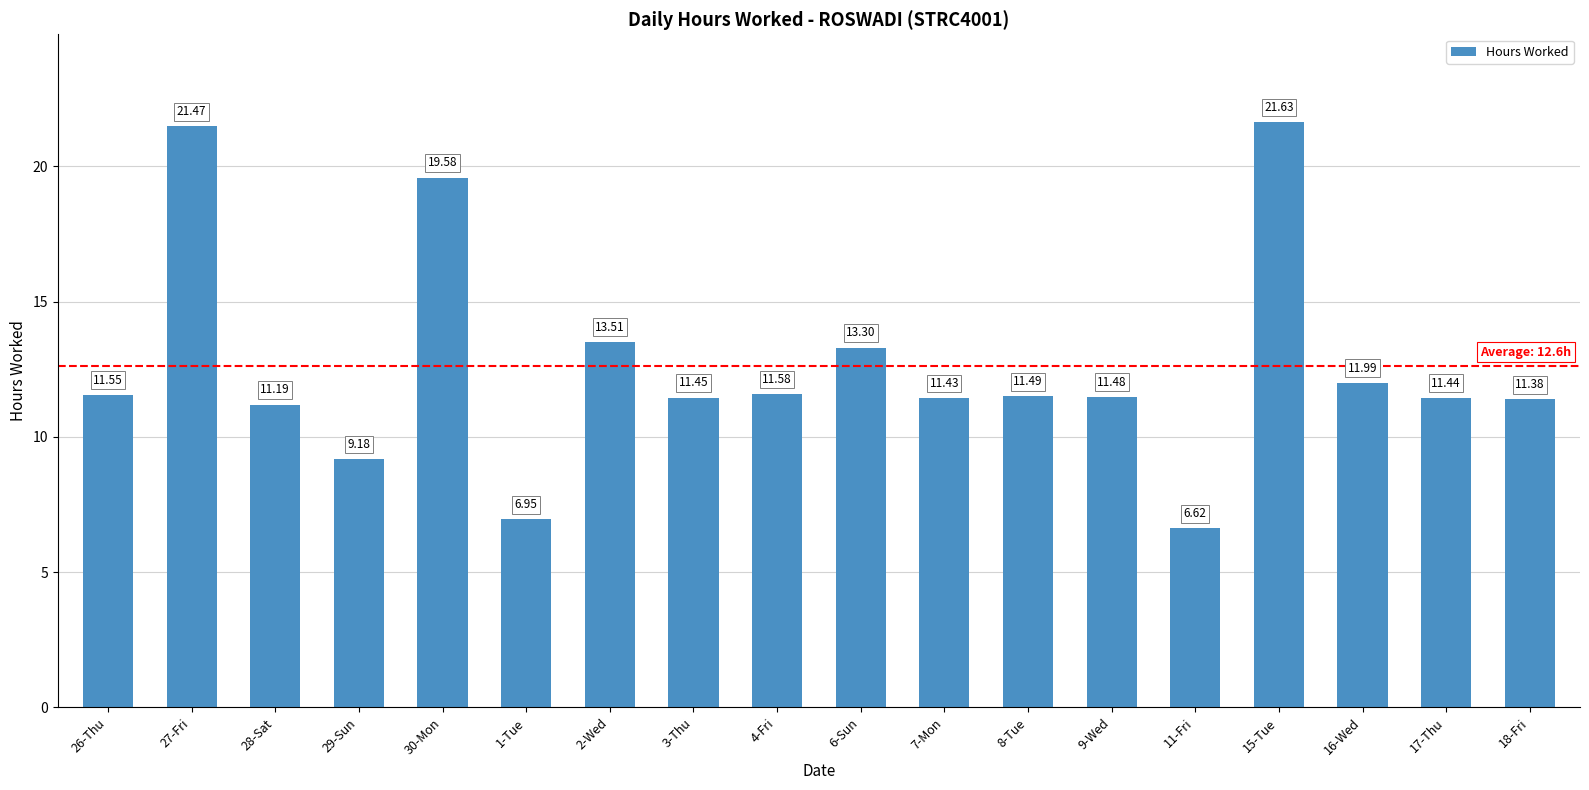

Which label corresponds to the smallest value in the chart?

11-Fri